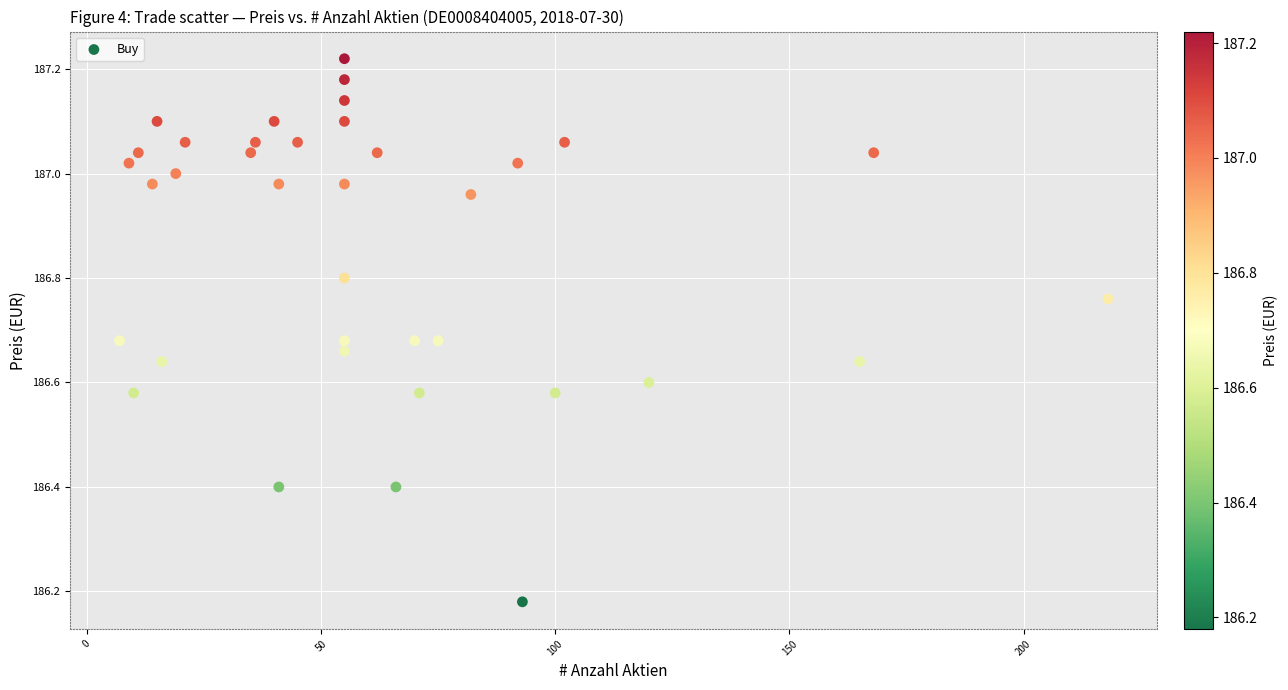

What is the range of Y values (max minus min)?

1.0